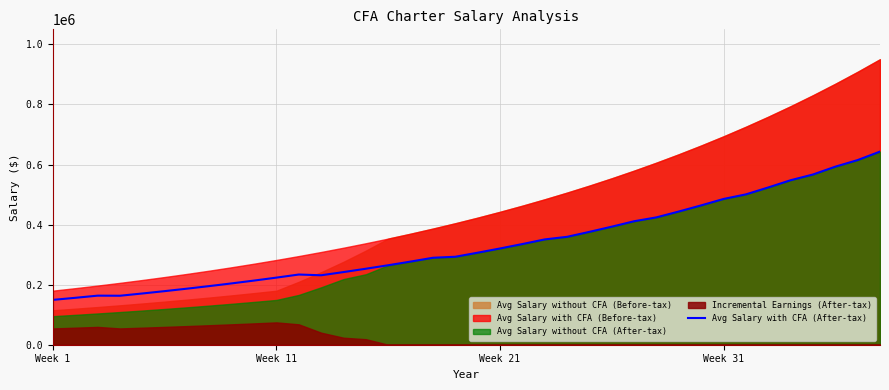

What is the minimum value for Avg Salary with CFA (After-tax)?

149310.0